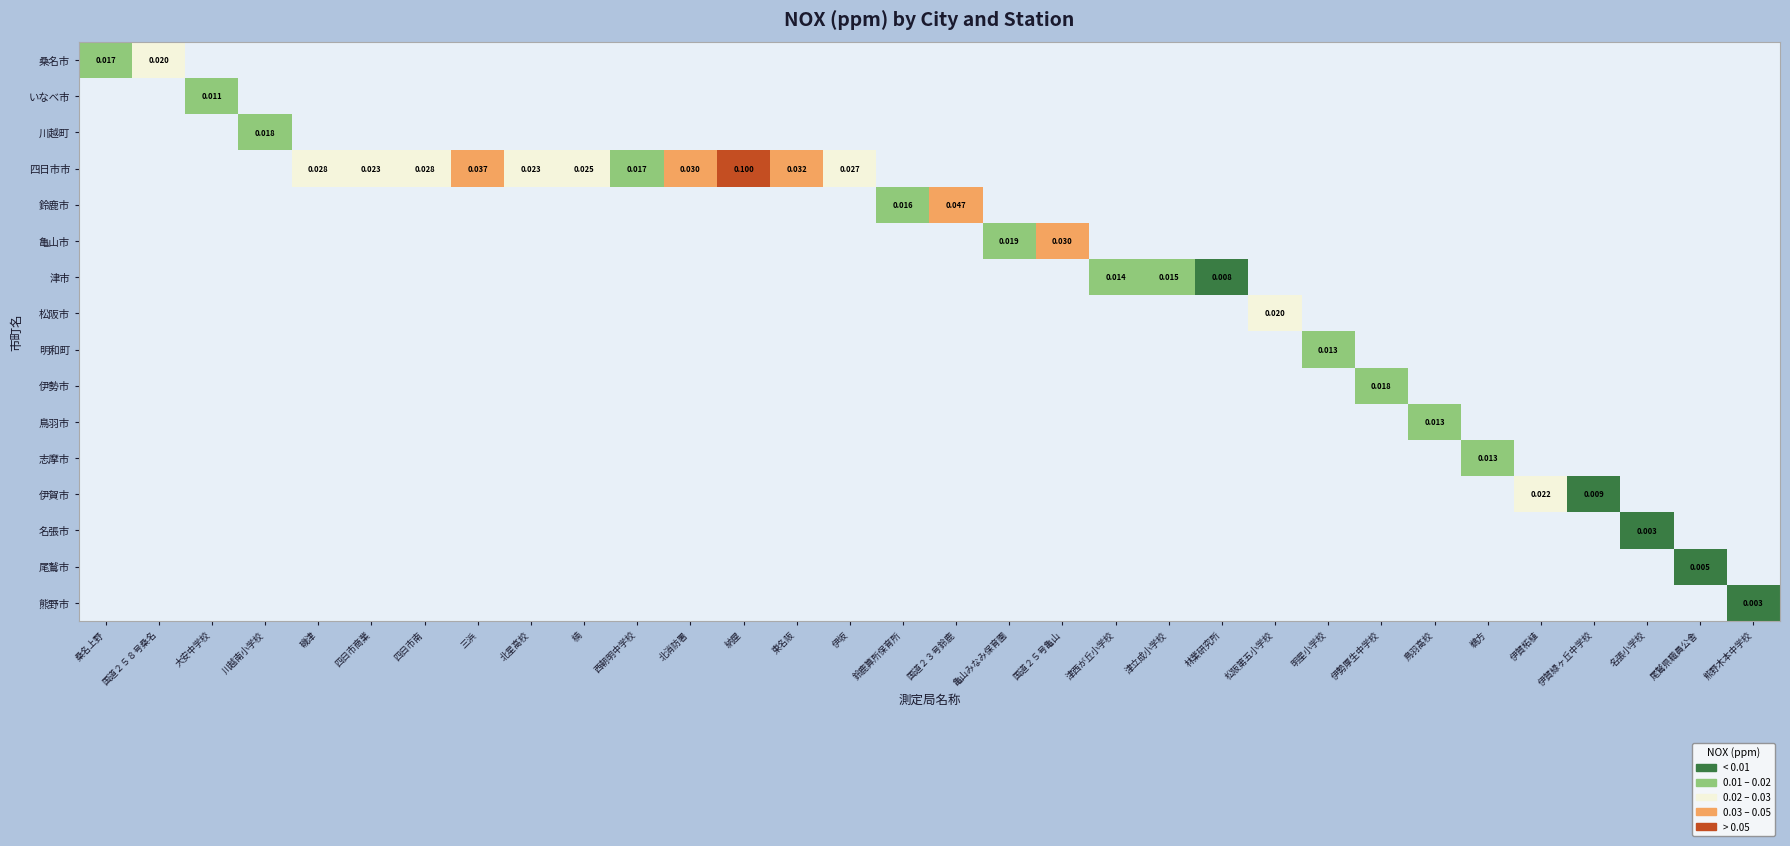

Count the number of categories in the chart.

32